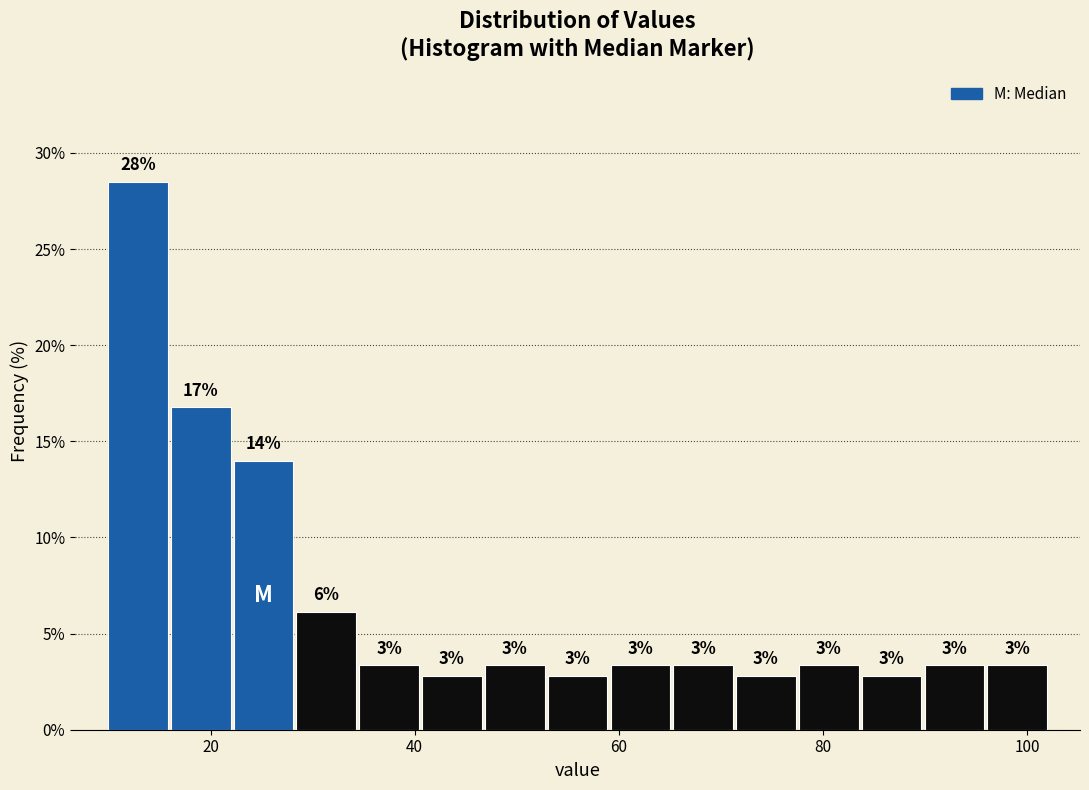

Read against the x-axis, roughly where is the centre of the tallest bar?

12